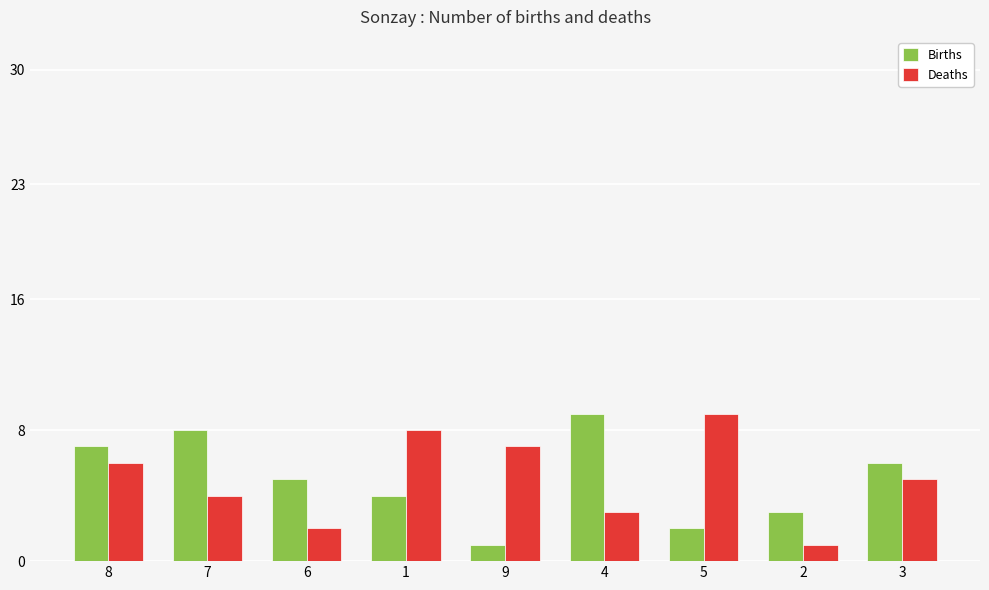

How many bars are there in each group?

2